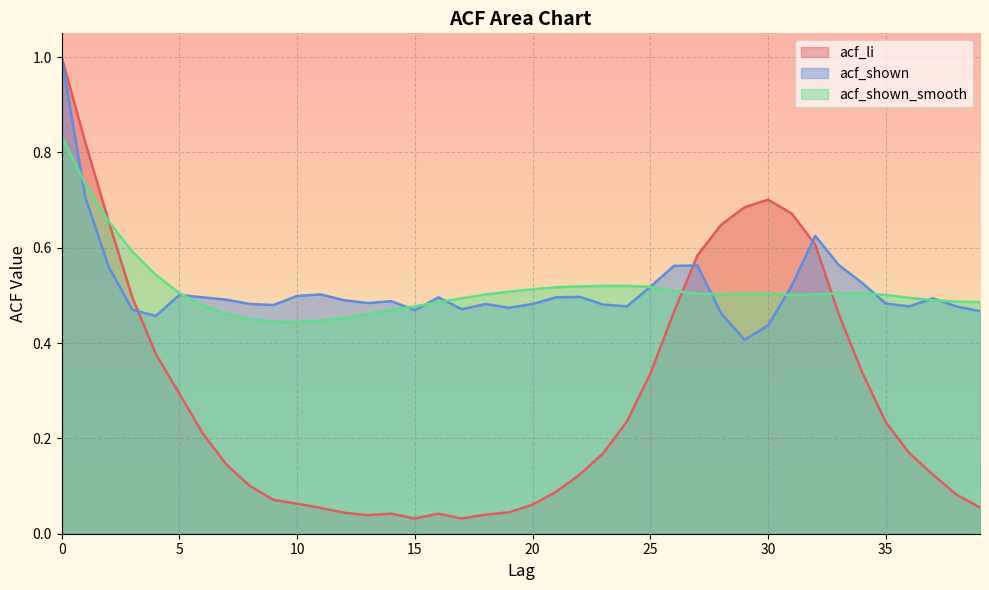

Where do acf_shown_smooth and acf_shown first cross each other?

0 and 1